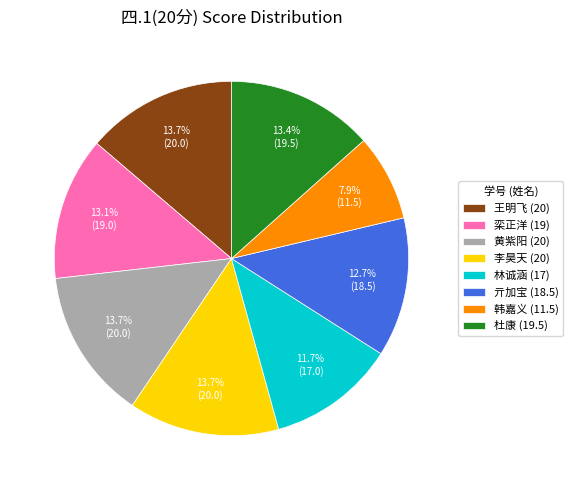

What is the ratio of the value at 李昊天 (20) to the value at 王明飞 (20)?

1.0